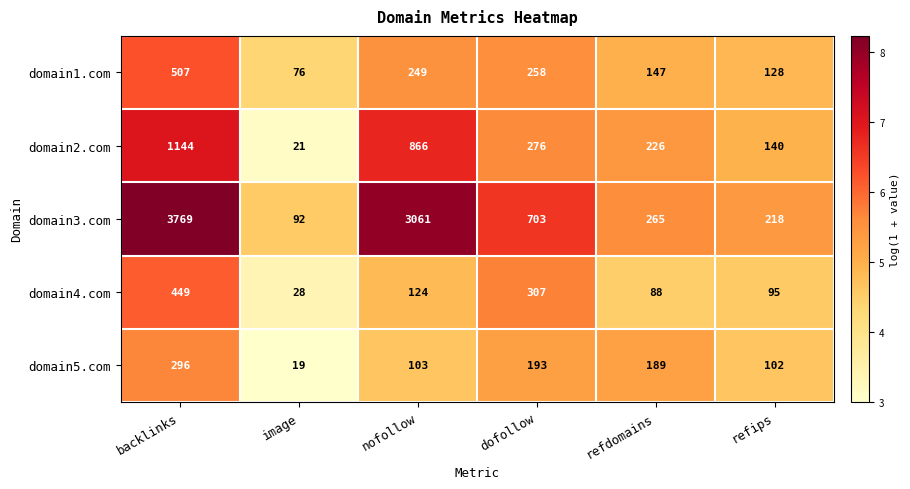

What value does the domain2.com series have at nofollow, to the nearest 50?

850